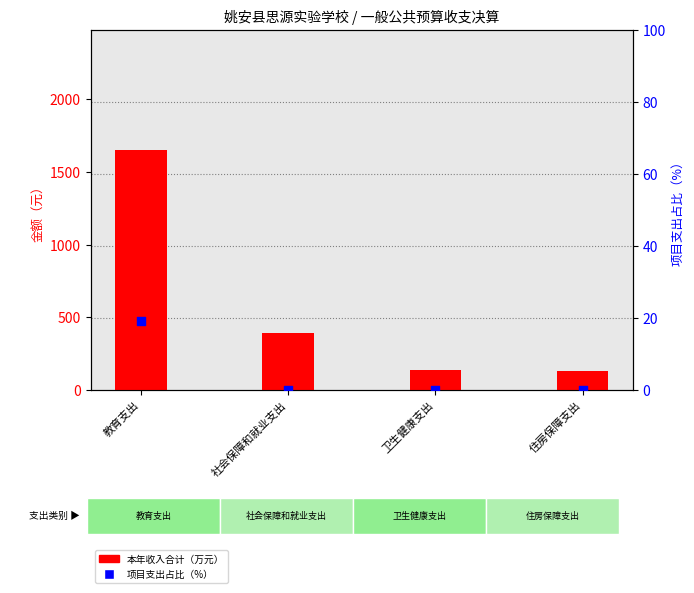

Which series reaches the minimum Y coordinate?

项目支出占比（%）